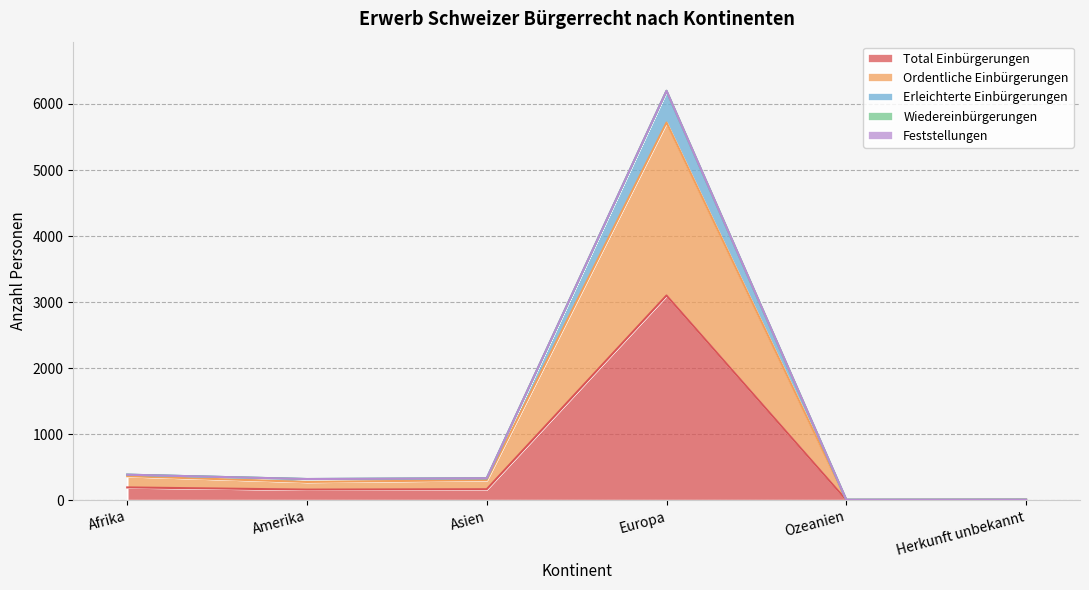

At which label does Total Einbürgerungen reach its peak?

Europa